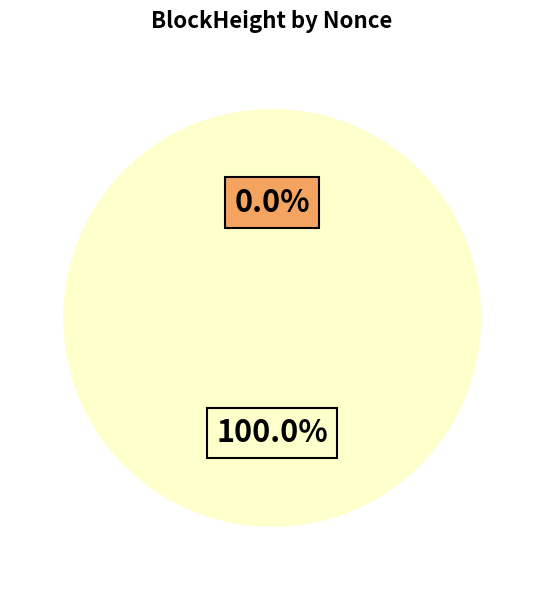

Count the number of slices in the pie.

2